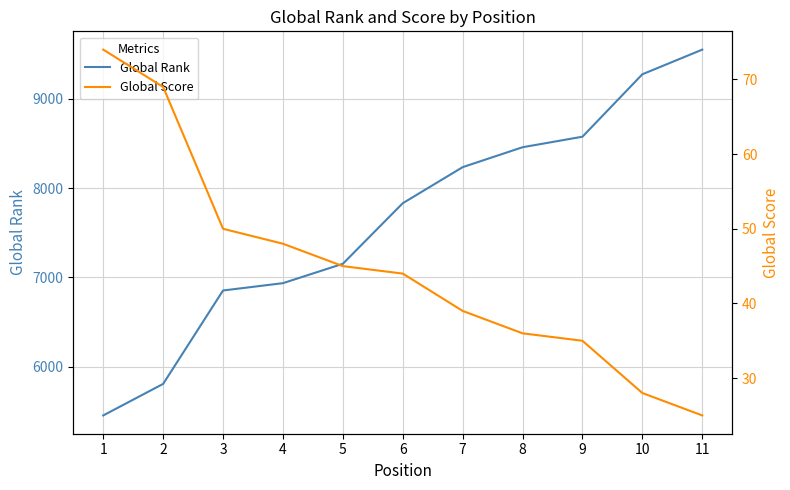

Reading right to left, transcribe all the data shown in this chart.

Global Rank: 11=9550	10=9274	9=8575	8=8457	7=8234	6=7830	5=7152	4=6935	3=6853	2=5807	1=5454
Global Score: 11=25	10=28	9=35	8=36	7=39	6=44	5=45	4=48	3=50	2=69	1=74